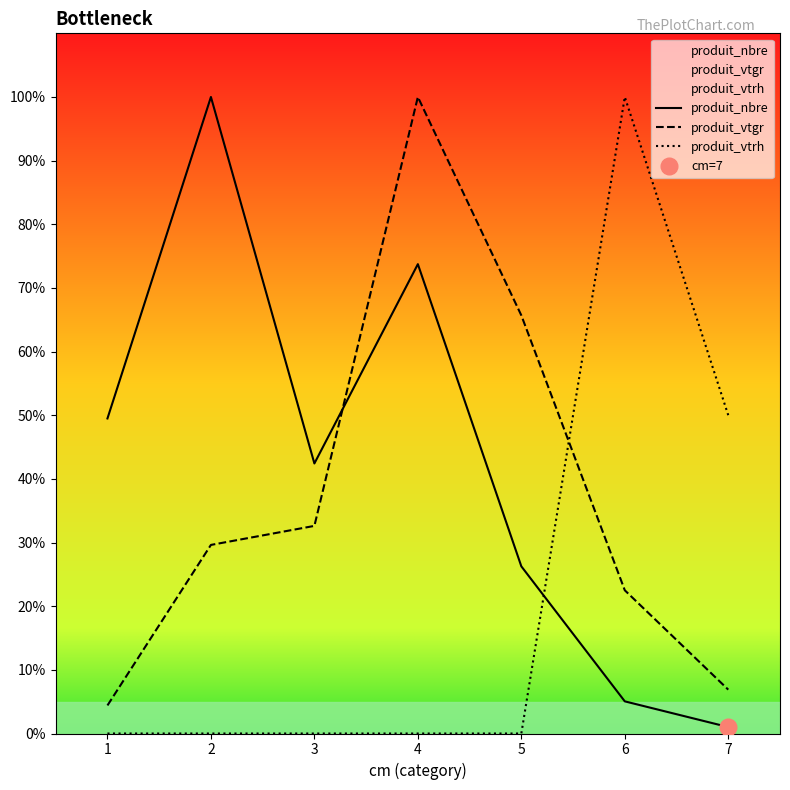

What is the difference between the second highest and second lowest values in the produit_vtgr series?

58.8